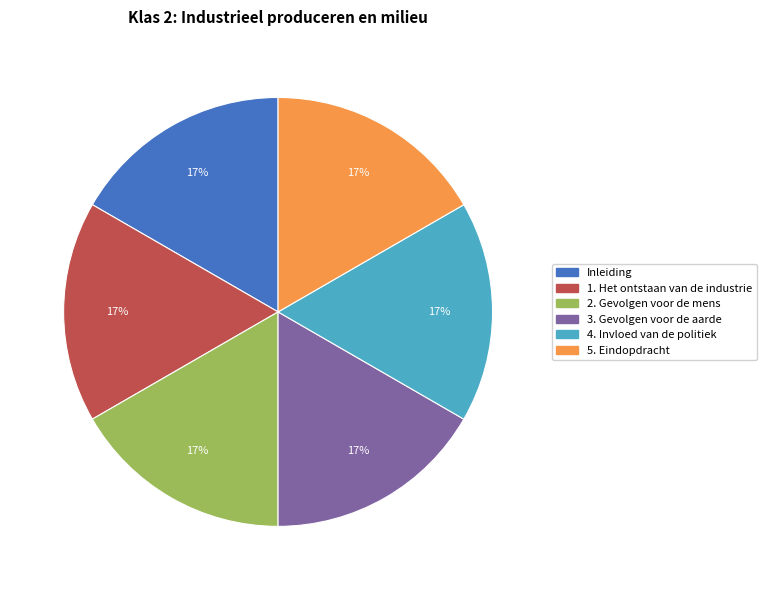

What percentage is the 2. Gevolgen voor de mens slice, to the nearest percent?

17%